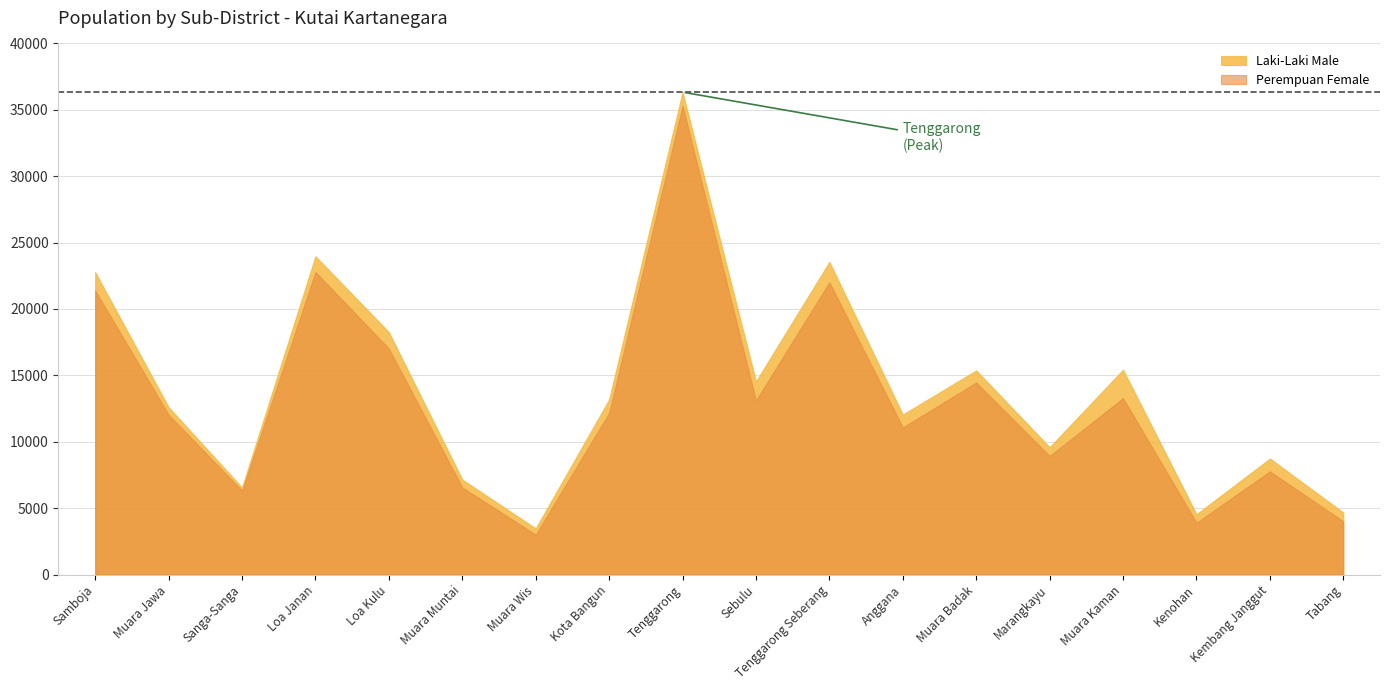

How many interior local peaks does the Perempuan Female series have?

6